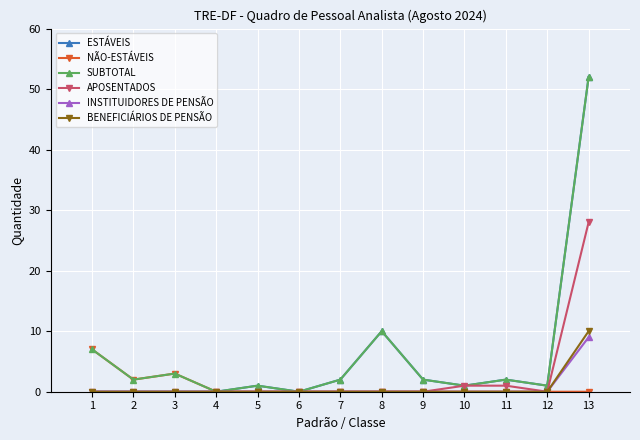

How many lines are shown in the chart?

6